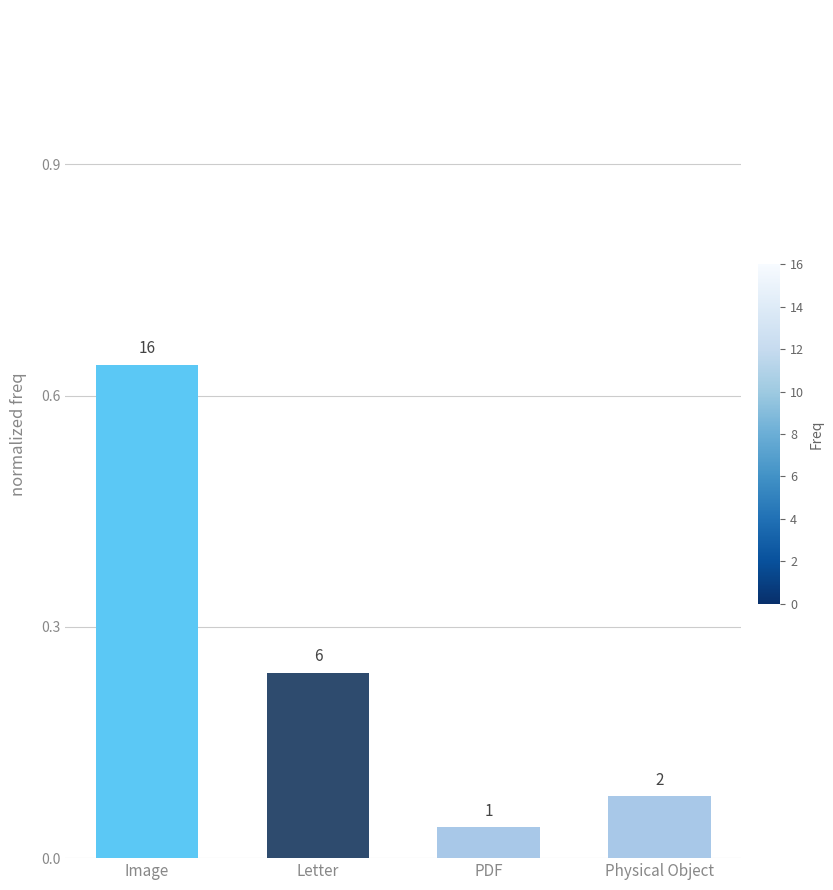

Are the bars horizontal?

No